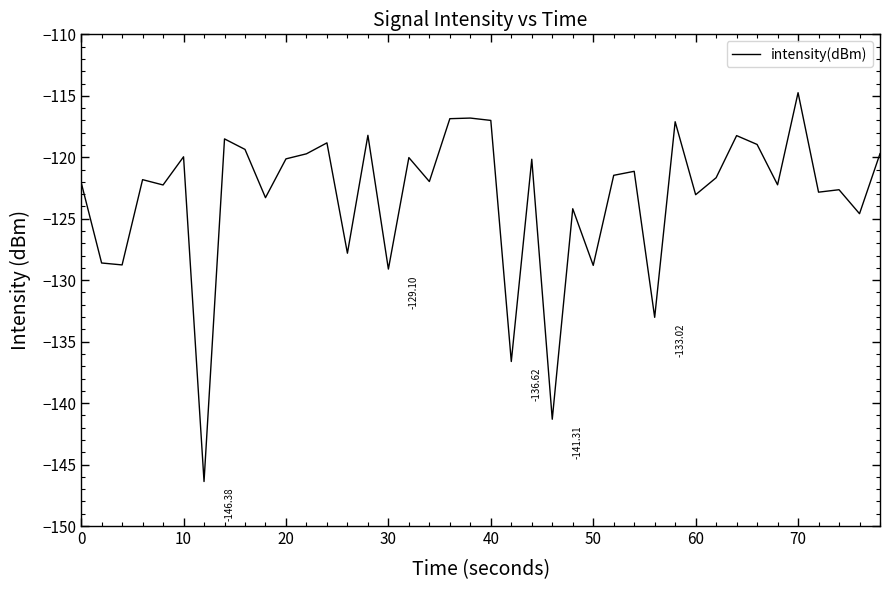

What is the difference between the maximum and minimum values?

31.6